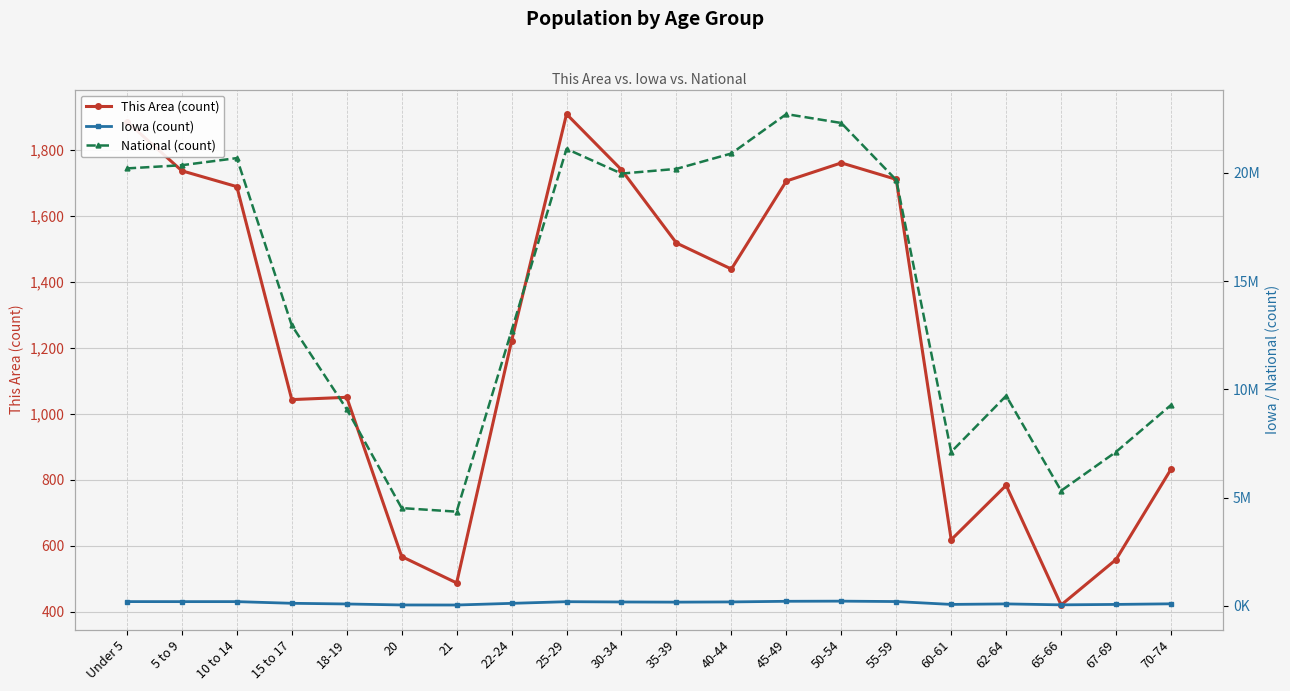

The value of Iowa (count) at 65-66 is 68504. True or false?

False